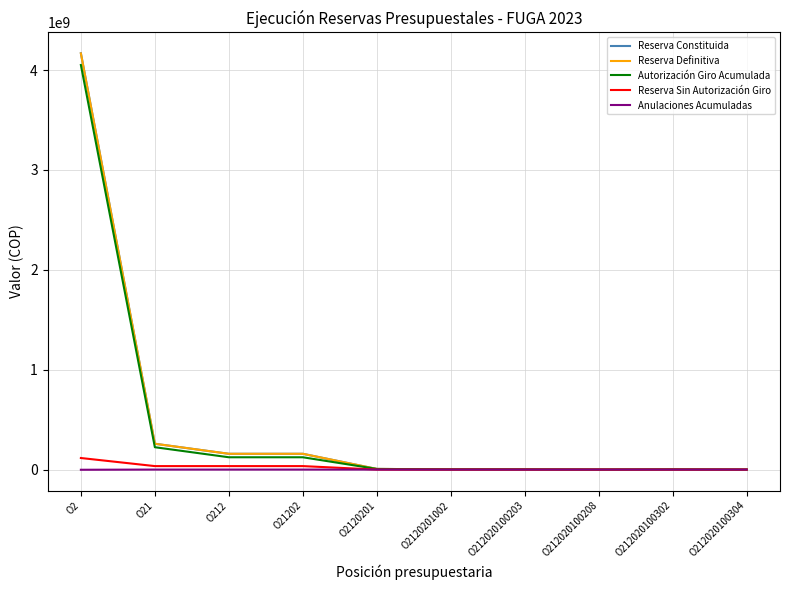

Which series has the widest spread of values?

Reserva Constituida